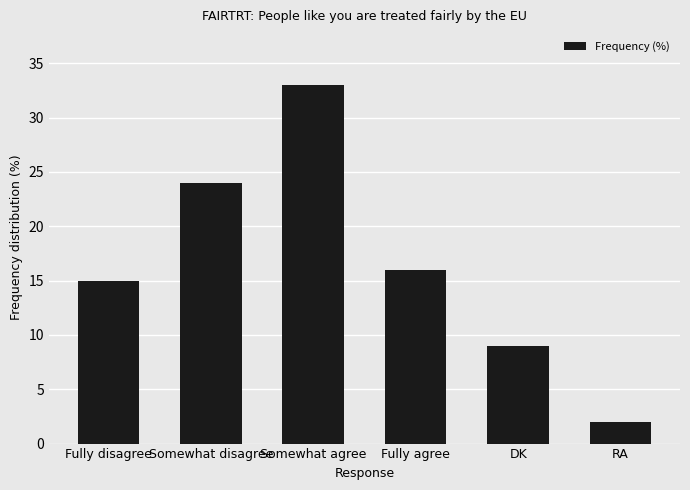

What is the label of the 5th bar from the right?

Somewhat disagree